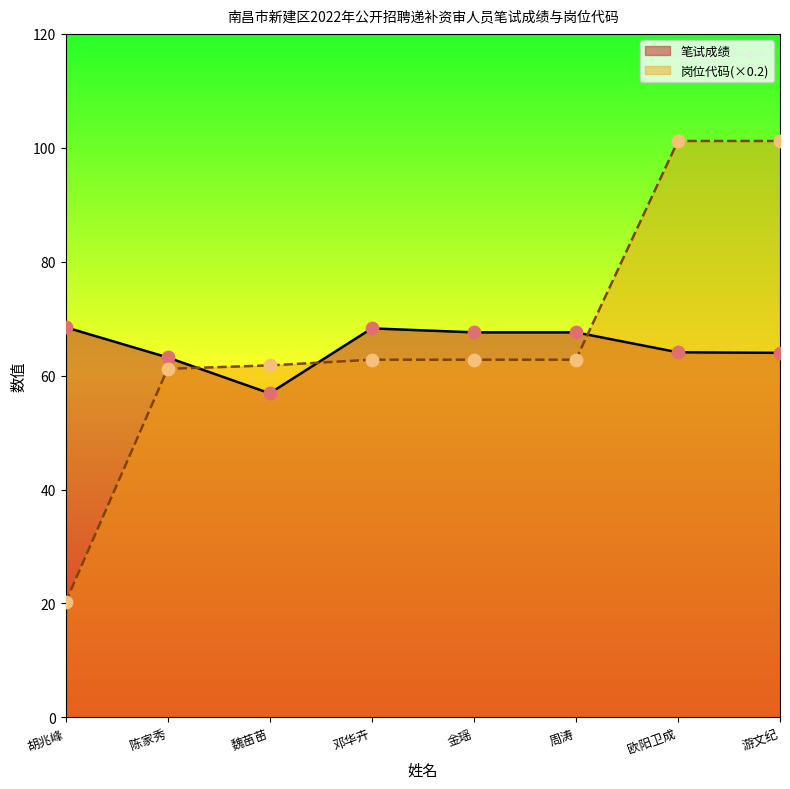

At how many categories does at least one series exceed 57?

8